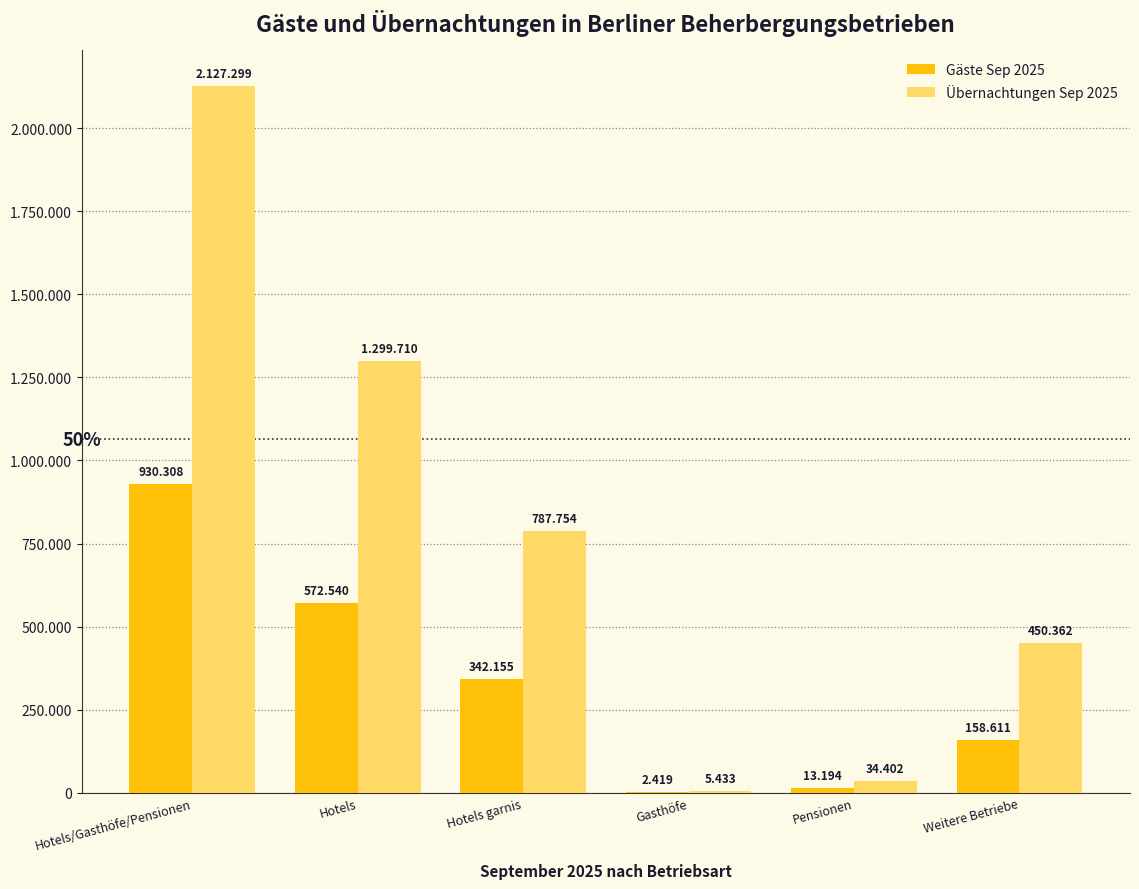

Where does the Übernachtungen Sep 2025 series first go above 787754?

Hotels/Gasthöfe/Pensionen